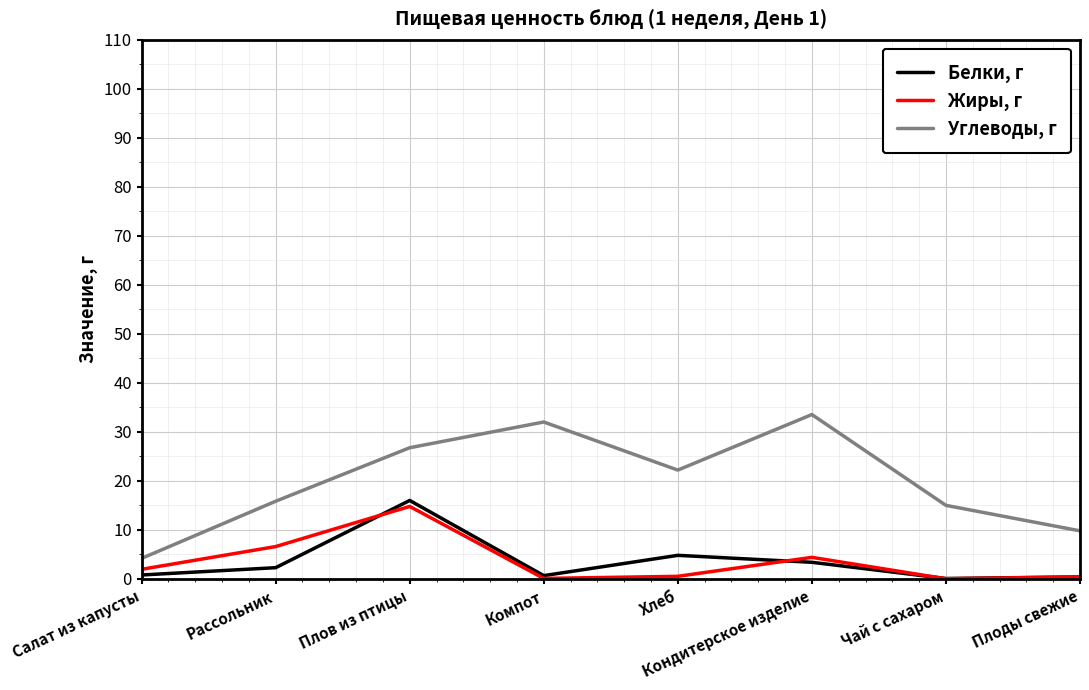

What is the highest value of the Белки, г series?

16.0